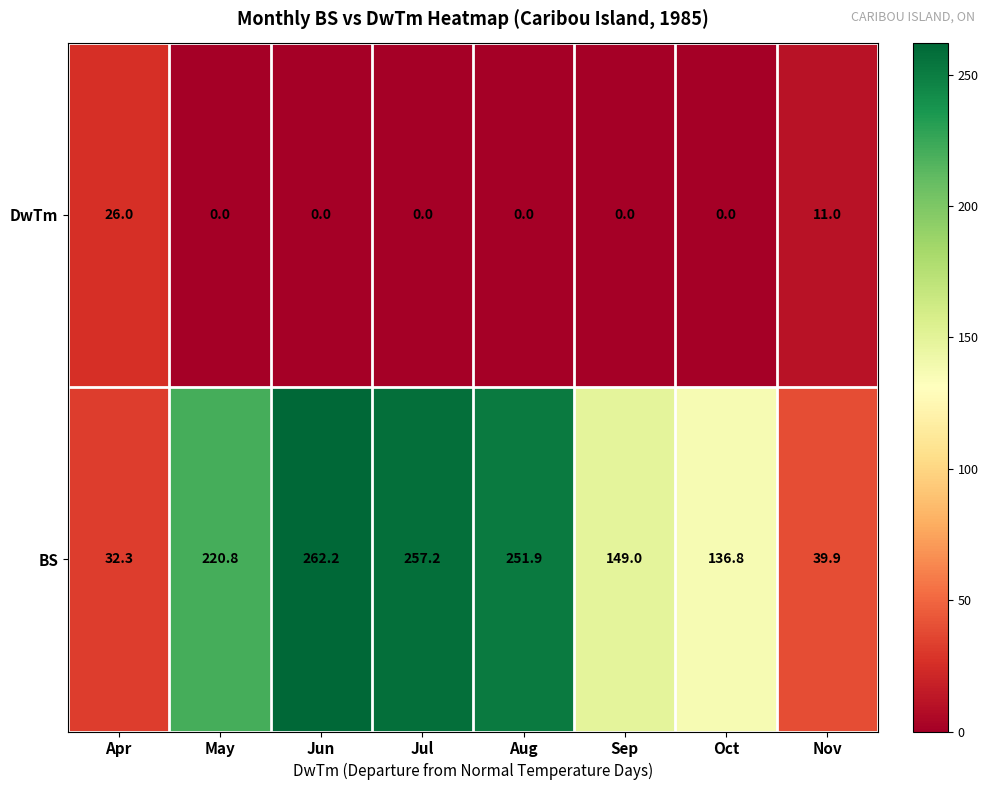

What is the difference between the maximum and minimum values in the BS series?

229.9